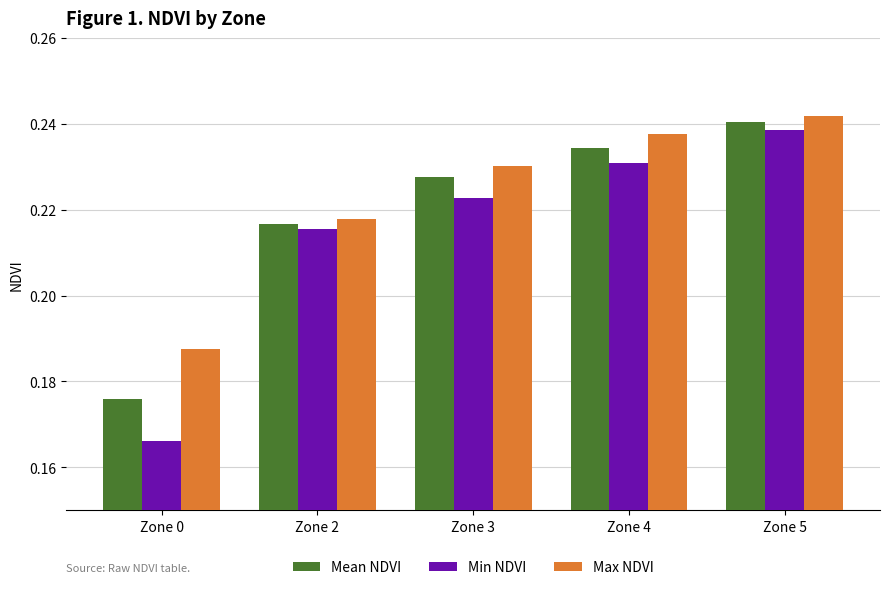

At which category is the sum across all series the highest?

Zone 5